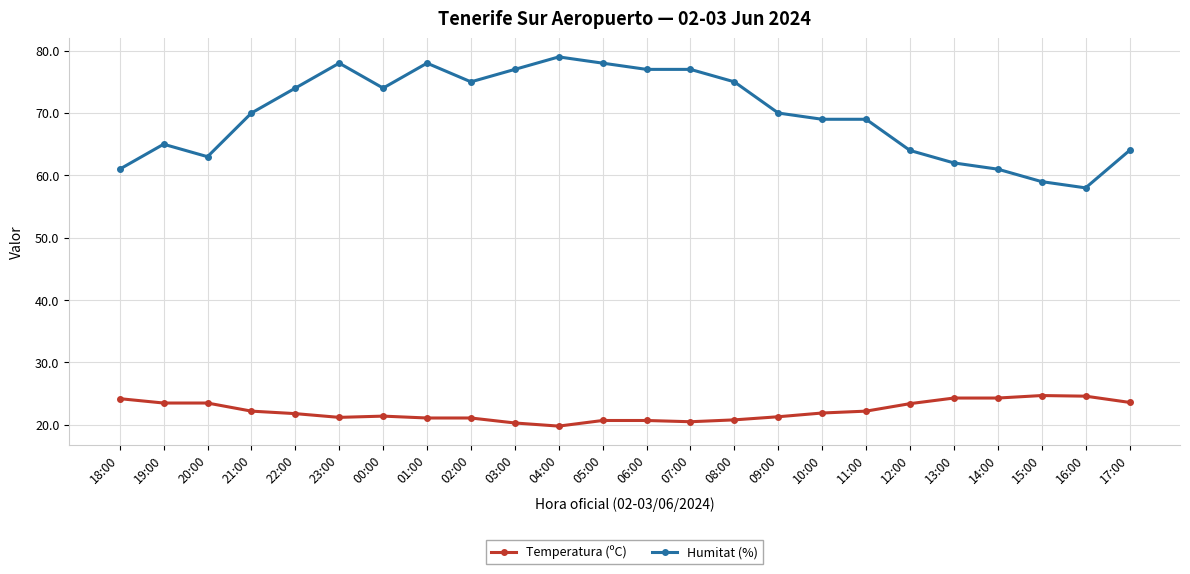

What is the greatest value displayed?

79.0